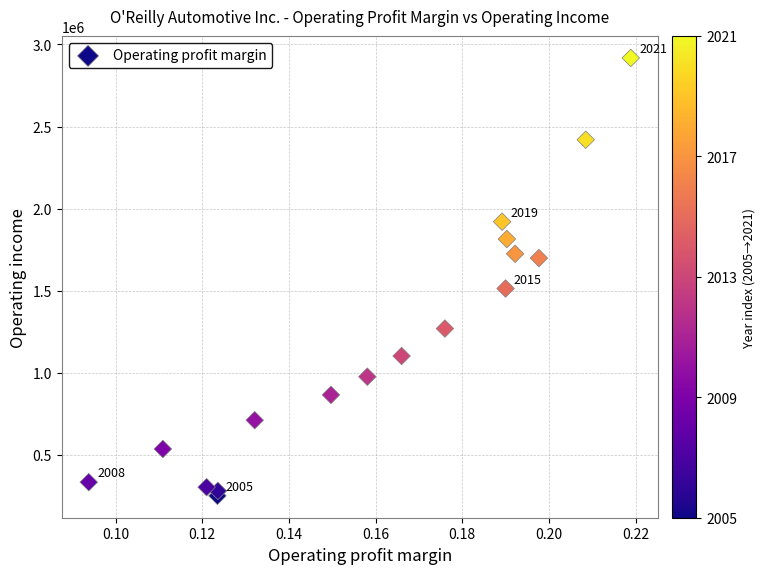

What is the range of Y values (max minus min)?

2664644